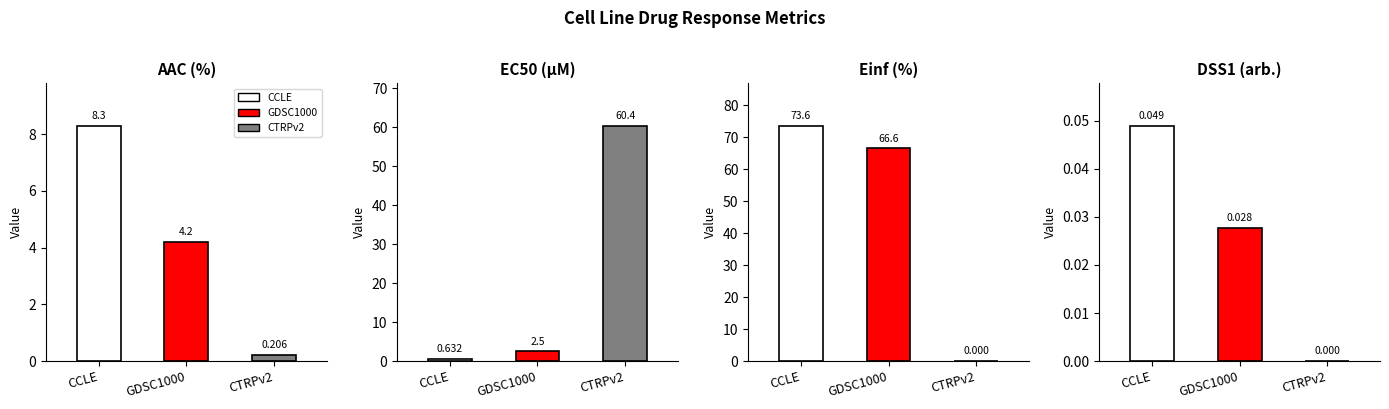

Rank the categories by Einf (%) value from lowest to highest.

CTRPv2, GDSC1000, CCLE